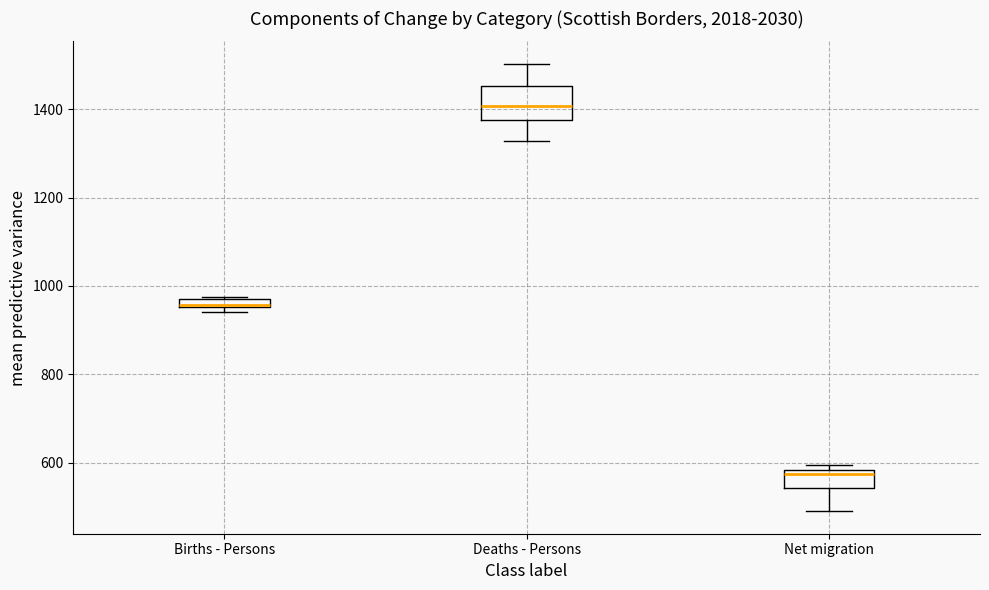

Which box is the tallest, from its lower edge to its upper edge?

Deaths - Persons